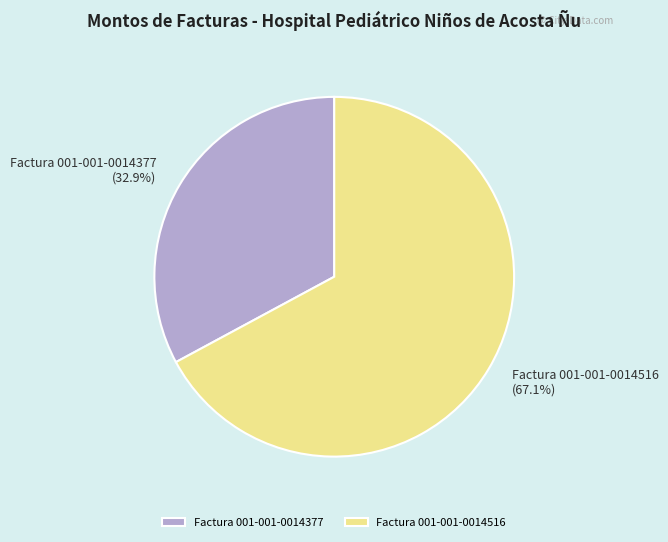

How much of the chart is everything except Factura 001-001-0014516?

32.9%